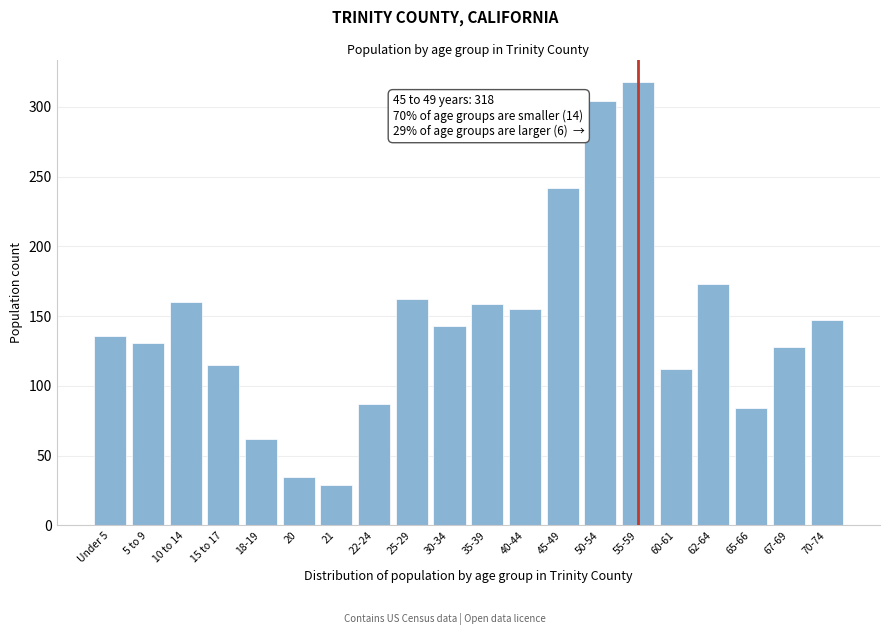

What is the difference between the values at 18-19 and 10 to 14?

98